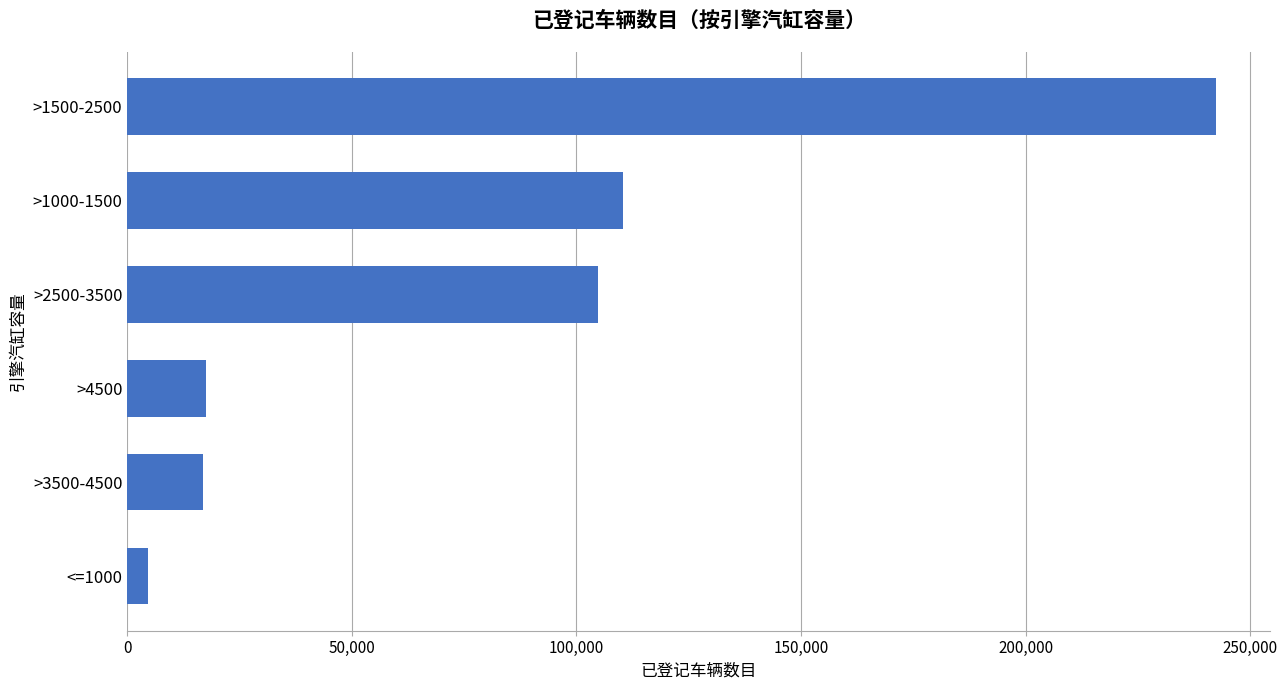

How many data points are less than 104902?

3